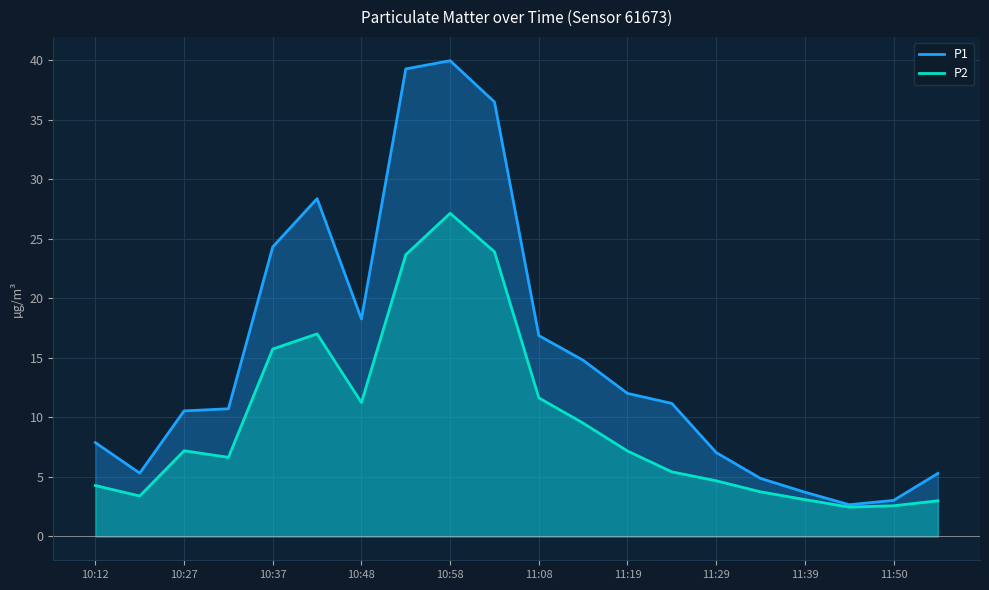

Rank the series by their maximum value, from highest to lowest.

P1, P2